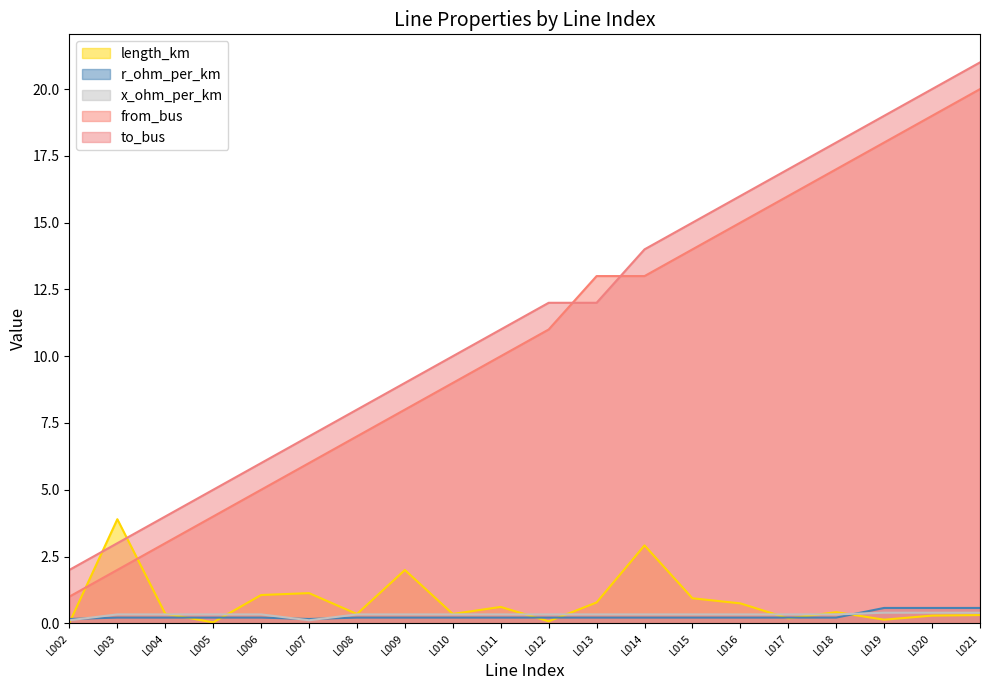

Which series ends up on top after the final intersection of x_ohm_per_km and r_ohm_per_km?

r_ohm_per_km